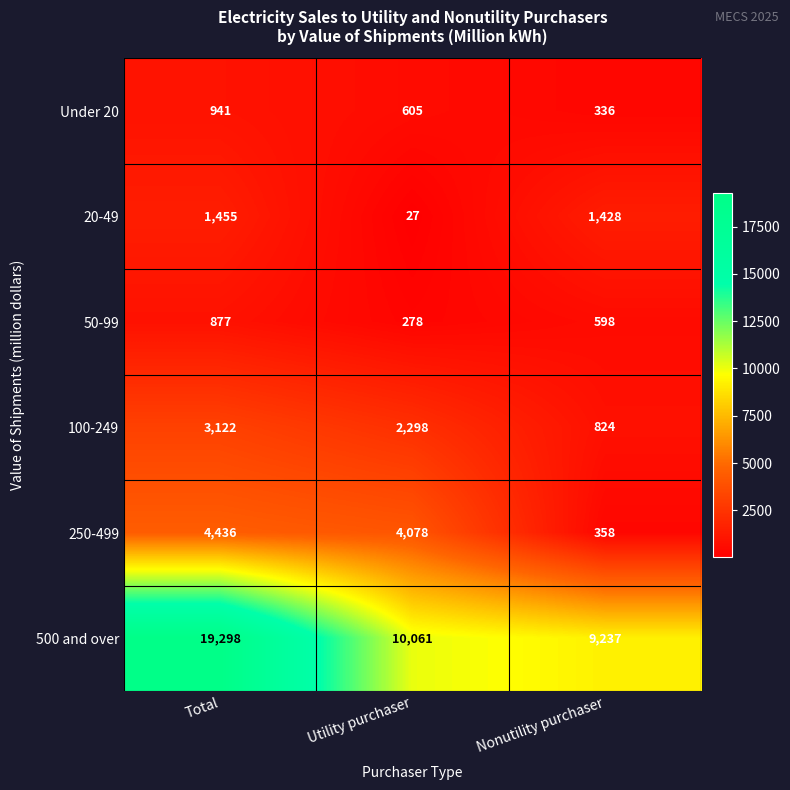

Reading right to left, transcribe all the data shown in this chart.

Under 20: Nonutility purchaser=336	Utility purchaser=605	Total=941
20-49: Nonutility purchaser=1428	Utility purchaser=27	Total=1455
50-99: Nonutility purchaser=598	Utility purchaser=278	Total=877
100-249: Nonutility purchaser=824	Utility purchaser=2298	Total=3122
250-499: Nonutility purchaser=358	Utility purchaser=4078	Total=4436
500 and over: Nonutility purchaser=9237	Utility purchaser=10061	Total=19298